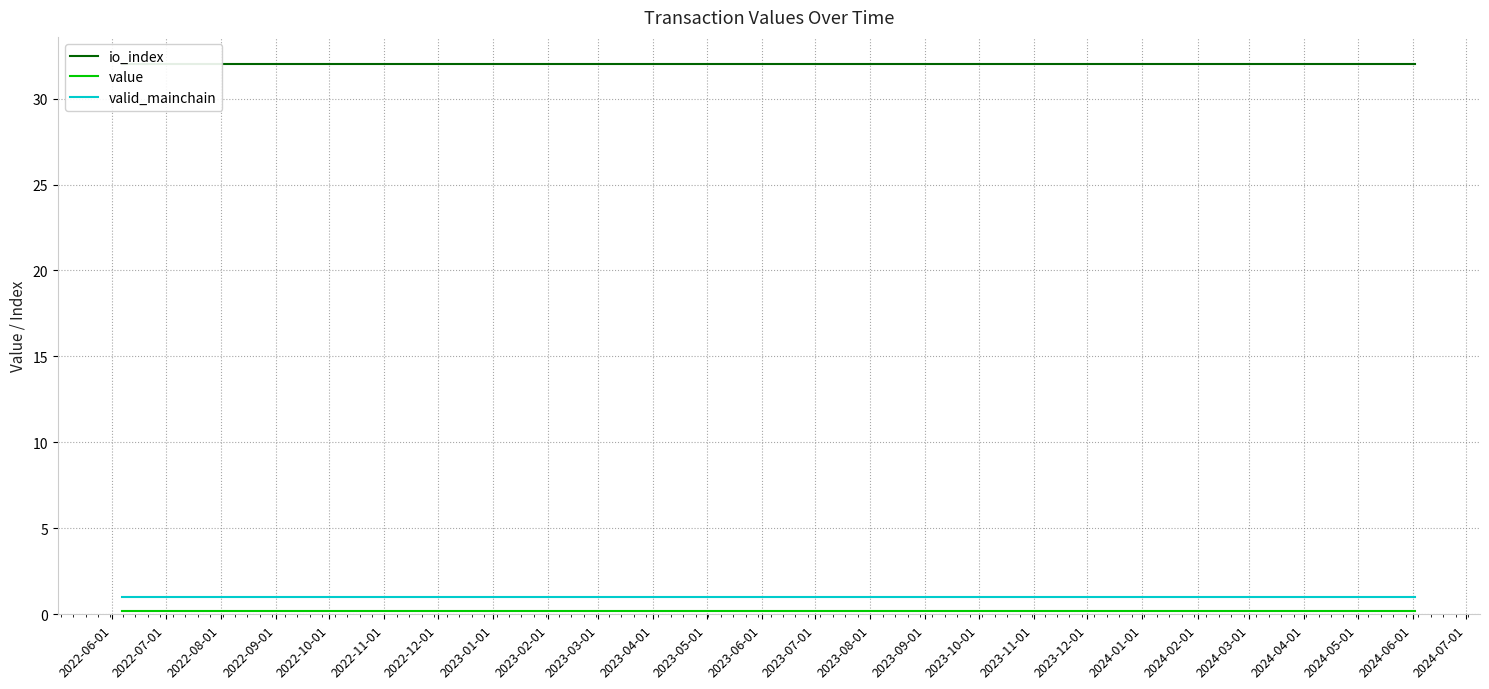

What position from the right is 2023-07-01?

12